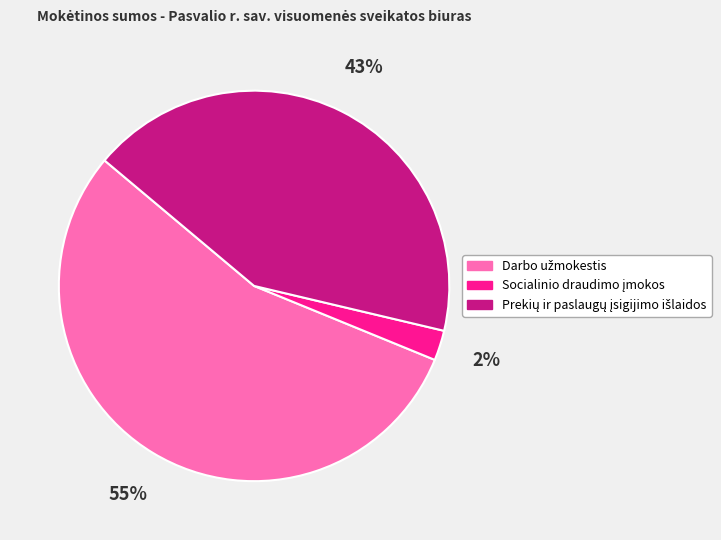

Is there a majority slice in this chart?

Yes